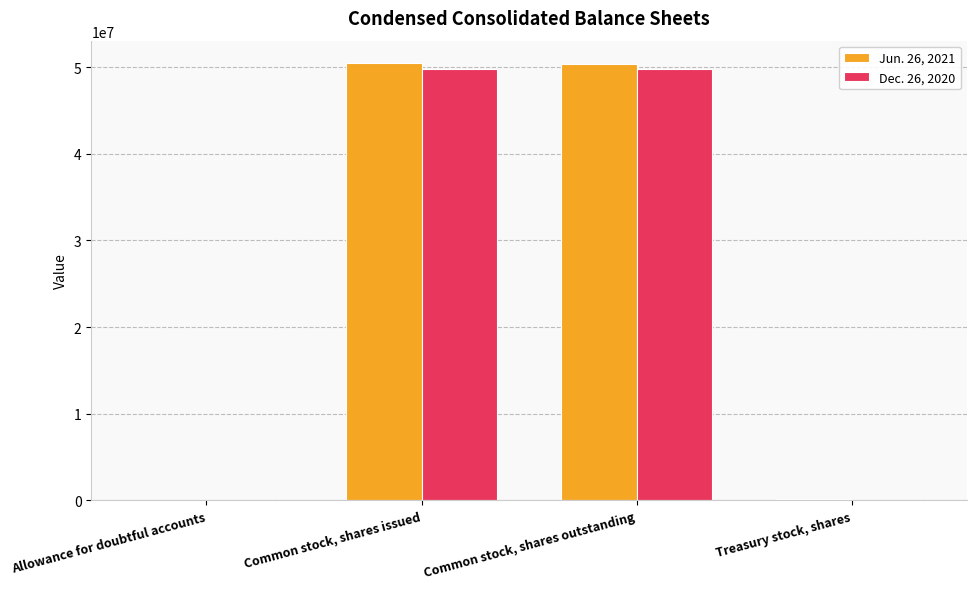

Does the chart contain stacked bars?

No